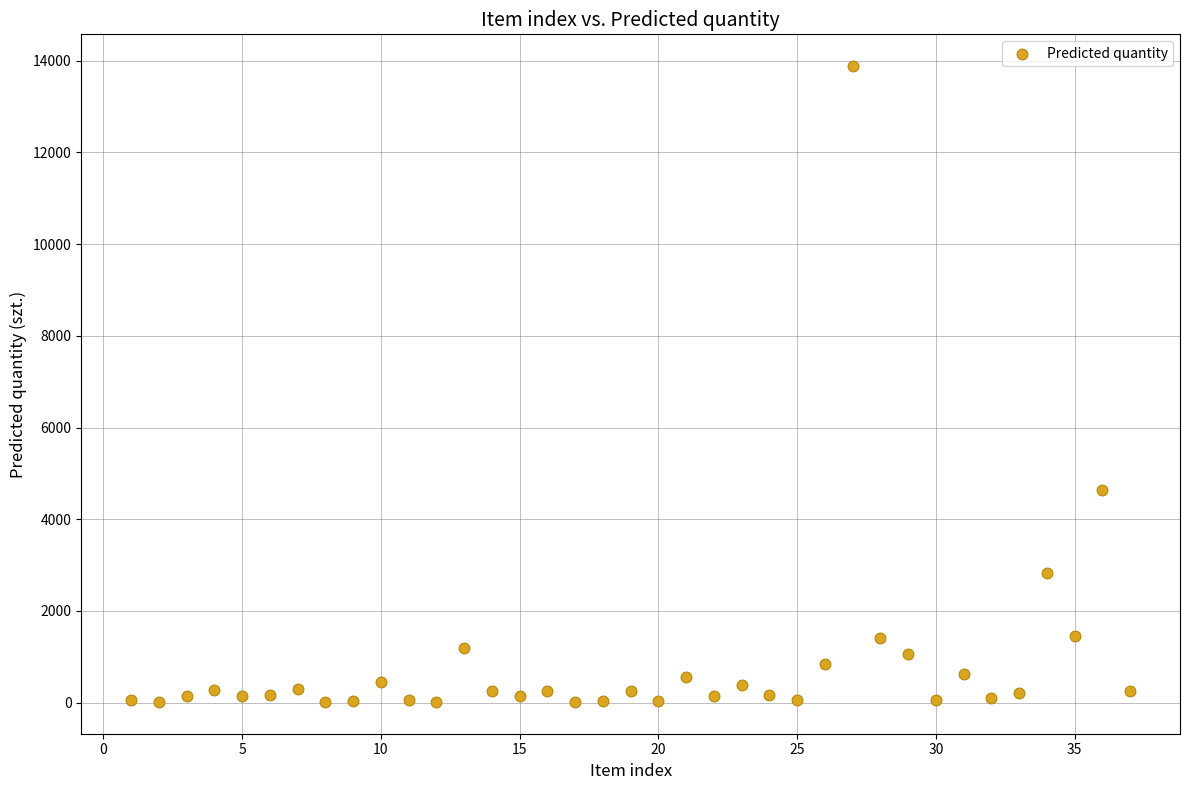

What Y value in the scatter plot is closest to 6950?

4644